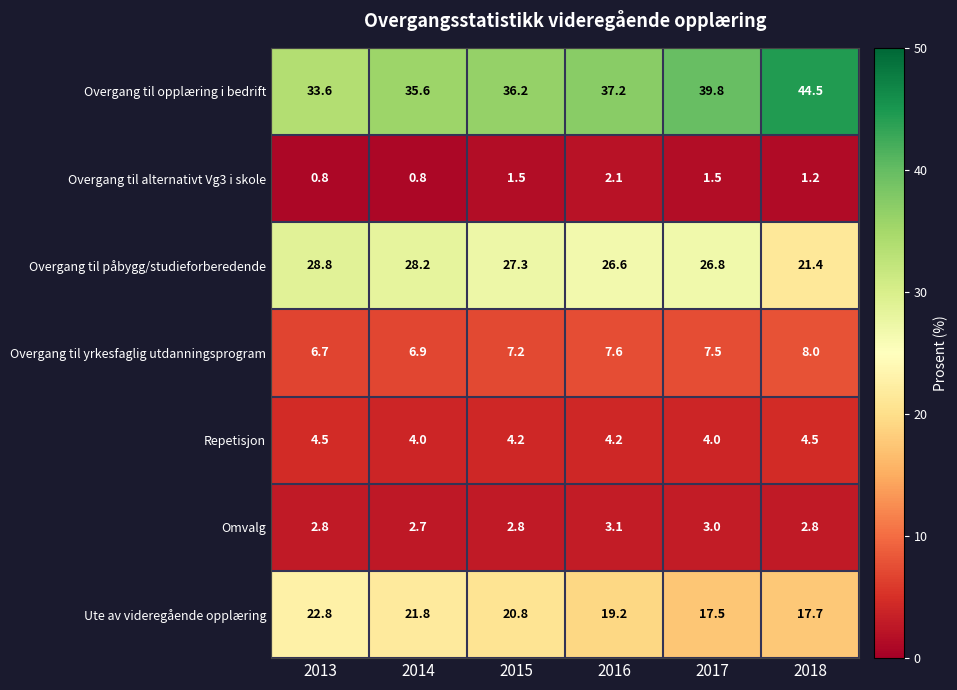

True or false: Repetisjon has a value of 4.2 at 2015.

True